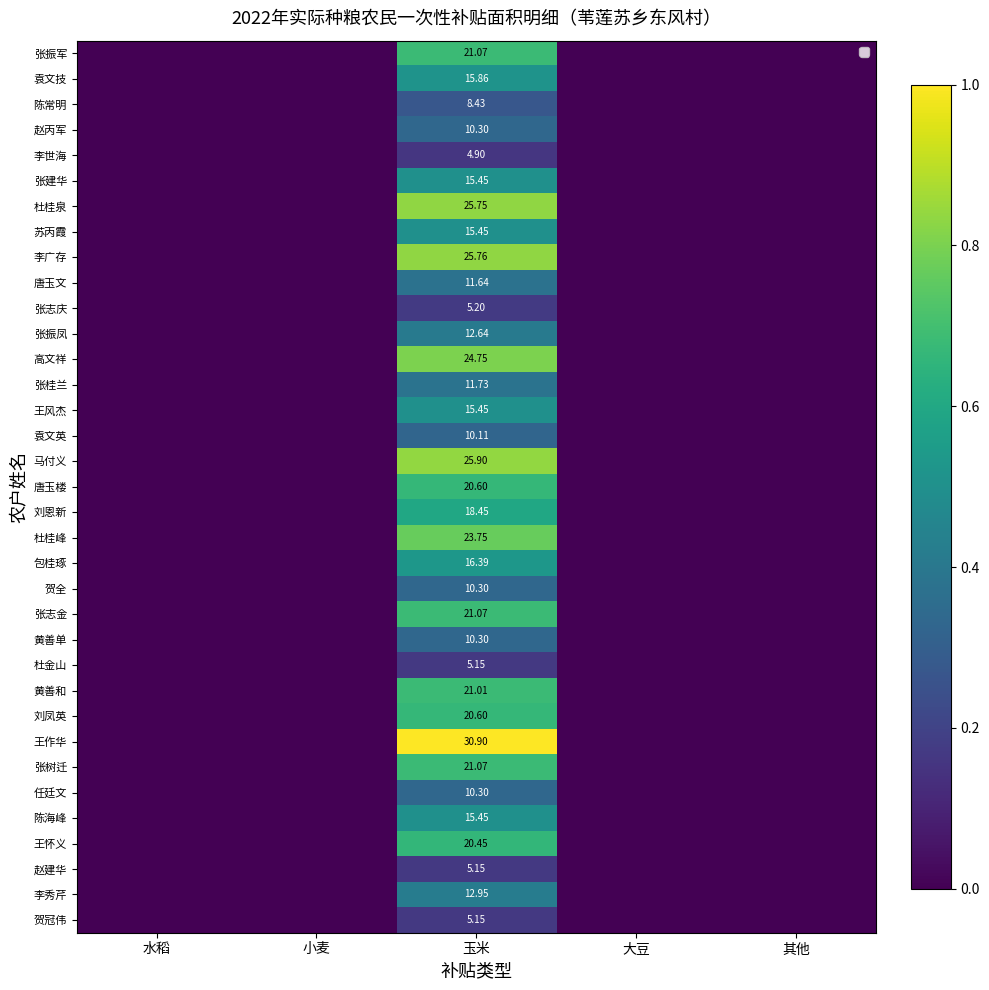

Is the value of 张志庆 at 玉米 greater than the value of 刘凤英 at 玉米?

No